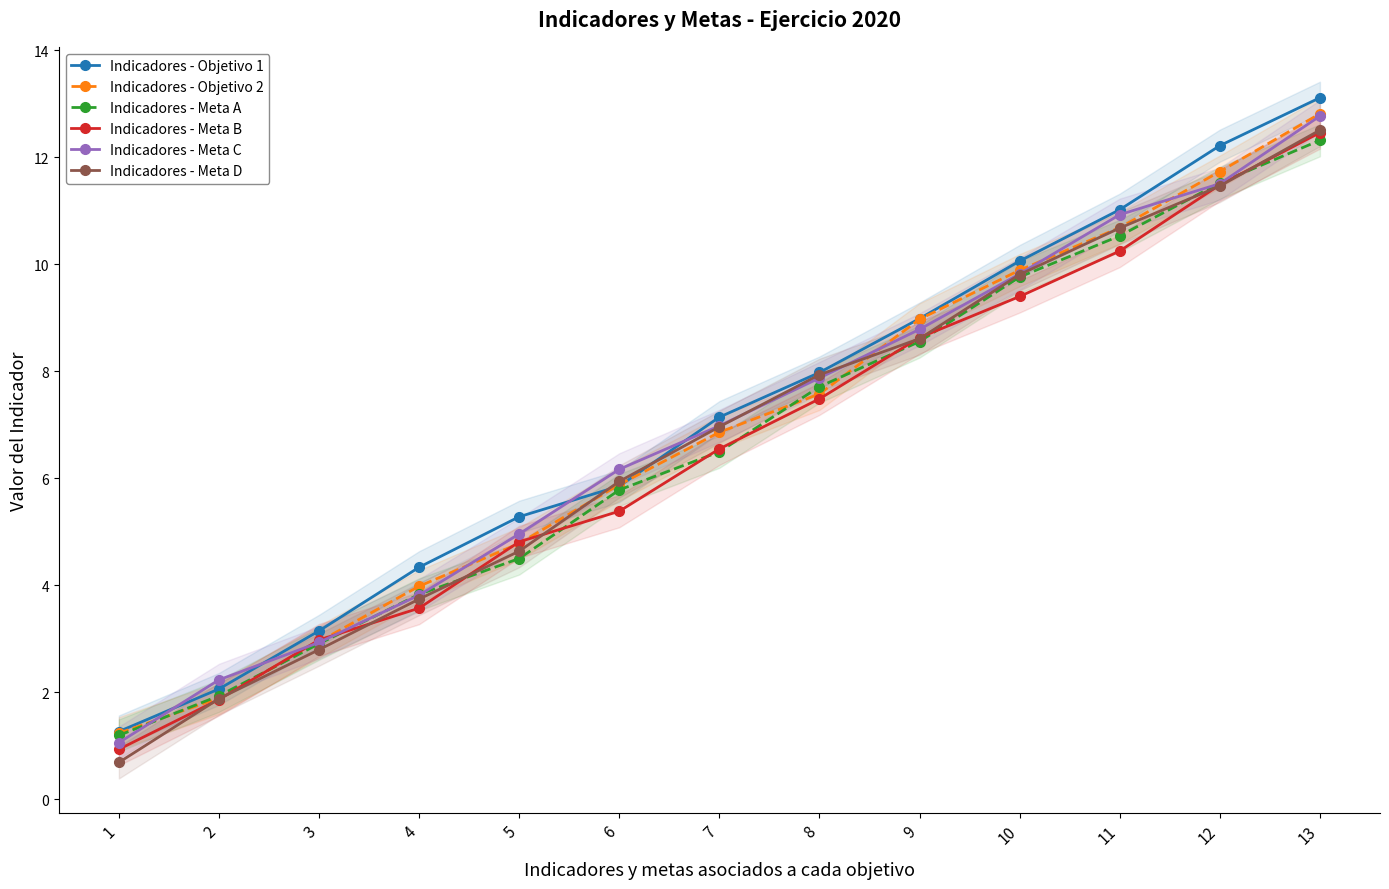

Reading left to right, what are all the values shown in this chart?

Indicadores - Objetivo 1: 1.3	2.1	3.1	4.3	5.3	5.9	7.1	8.0	9.0	10.1	11.0	12.2	13.1
Indicadores - Objetivo 2: 1.2	1.9	2.9	4.0	4.8	5.9	6.9	7.6	9.0	9.9	10.7	11.7	12.8
Indicadores - Meta A: 1.2	1.9	2.9	3.8	4.5	5.8	6.5	7.7	8.6	9.8	10.5	11.5	12.3
Indicadores - Meta B: 0.9	1.9	3.0	3.6	4.8	5.4	6.5	7.5	8.6	9.4	10.2	11.5	12.5
Indicadores - Meta C: 1.1	2.2	2.9	3.8	5.0	6.2	7.0	7.9	8.8	9.8	10.9	11.5	12.8
Indicadores - Meta D: 0.7	1.9	2.8	3.7	4.6	5.9	7.0	7.9	8.6	9.8	10.7	11.5	12.5